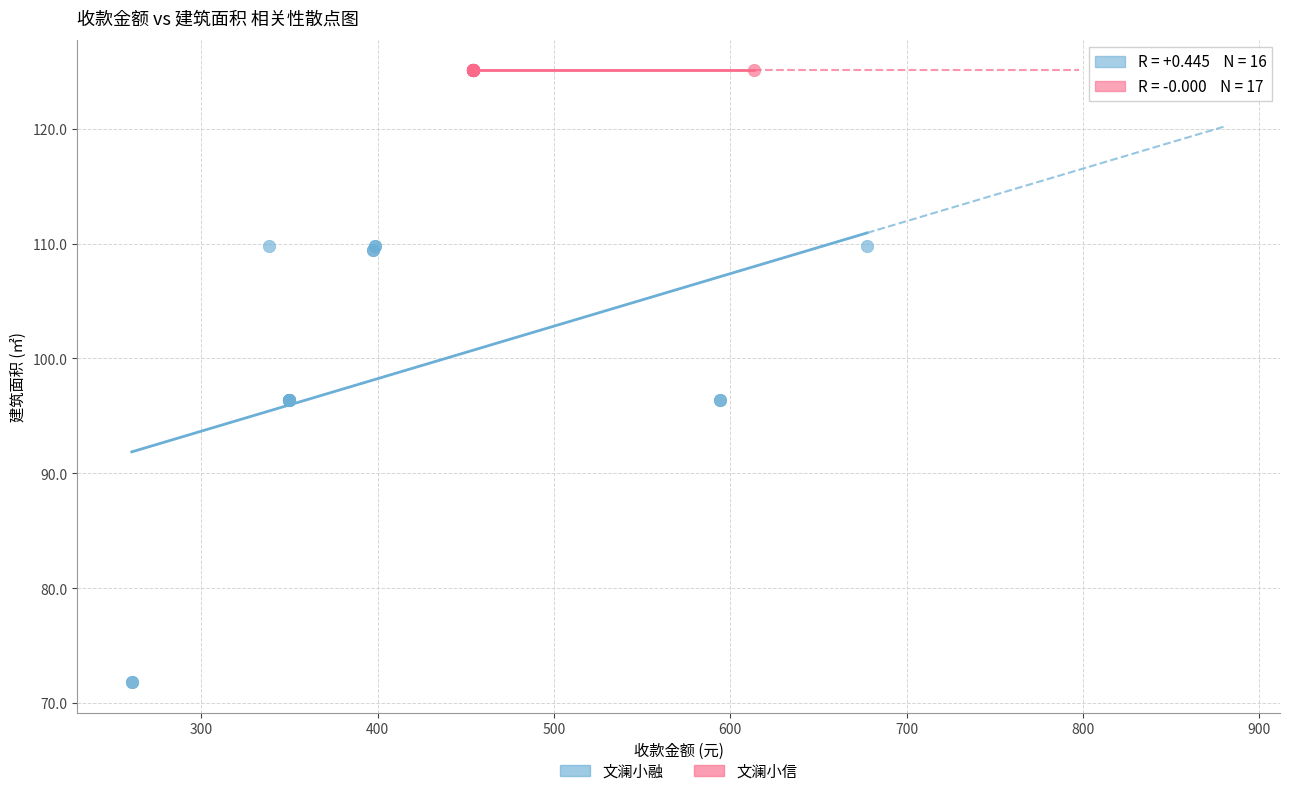

Which series contains the lowest Y value?

文澜小融